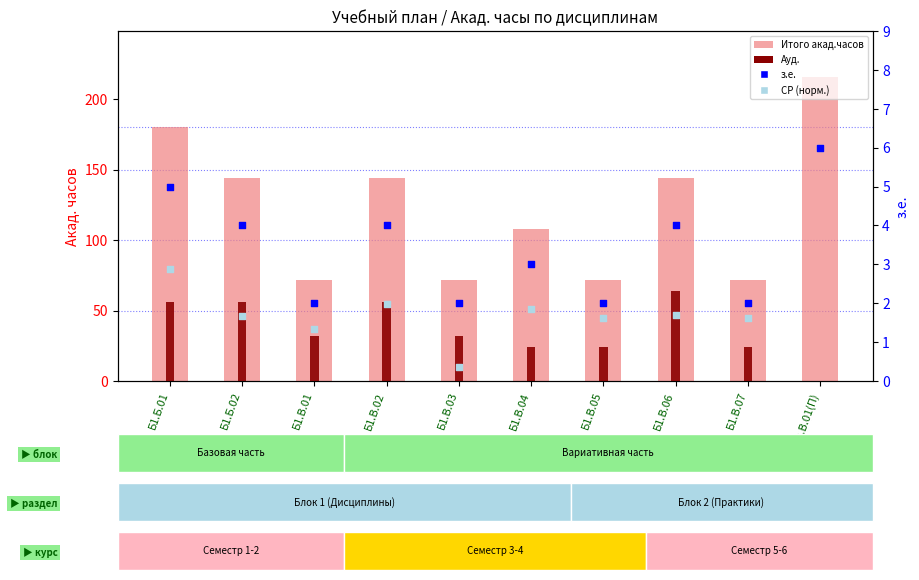

Which series has the largest total across all categories?

Итого акад.часов